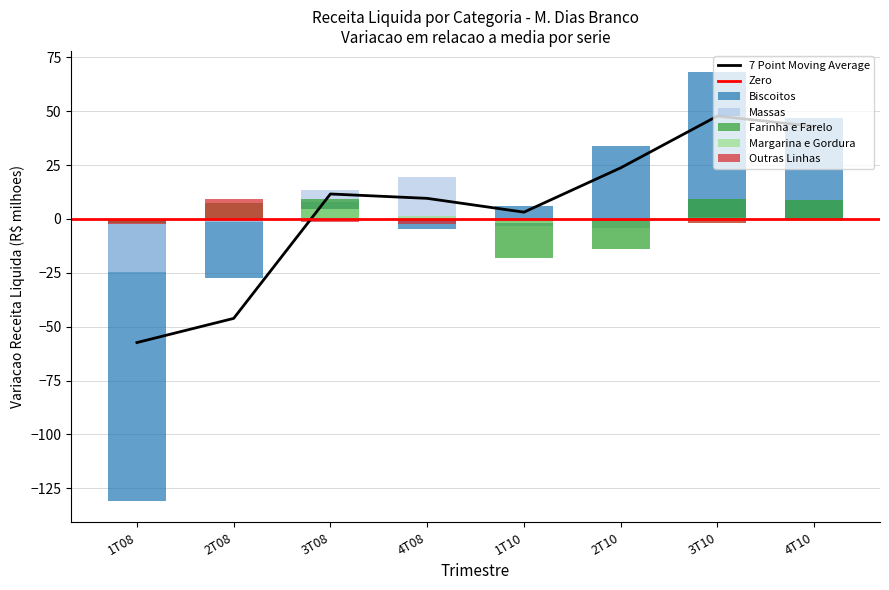

Does the chart contain stacked bars?

No